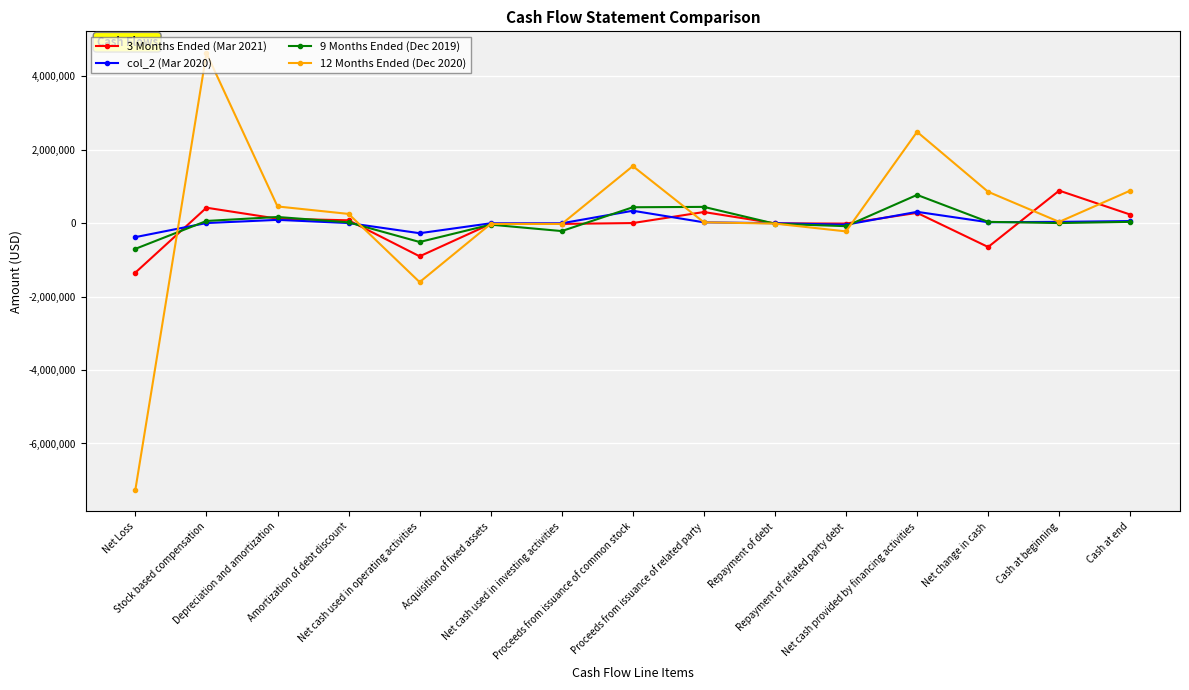

What is the value of the 12 Months Ended (Dec 2020) point at the 13th from the left?

850779